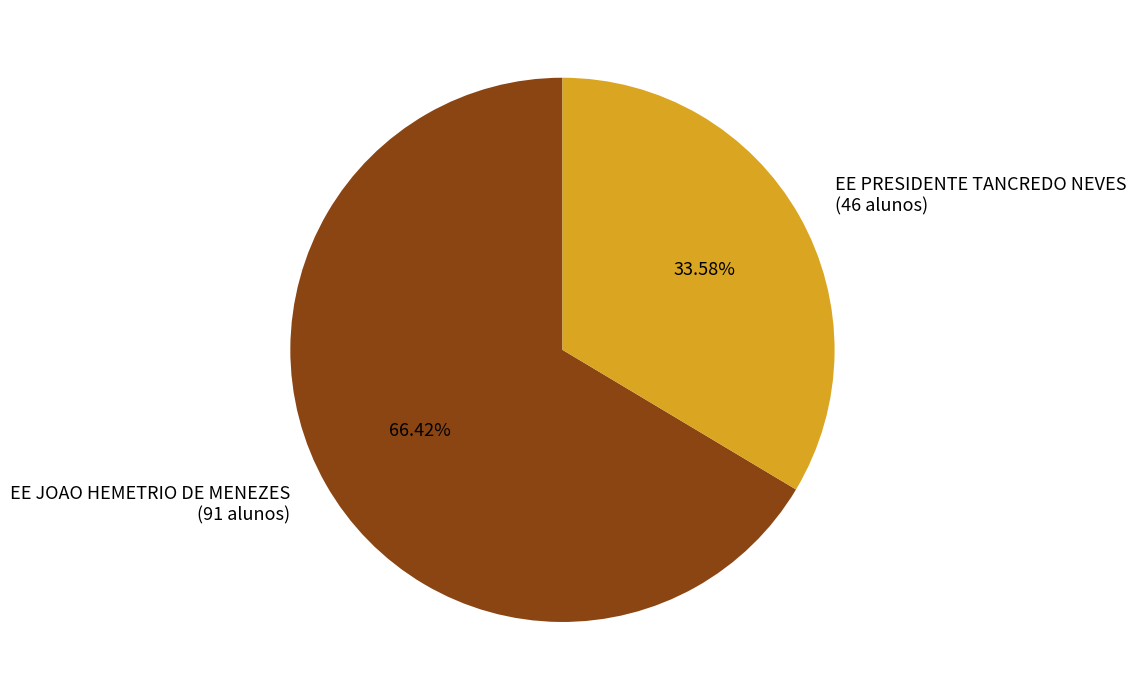

Approximately how many times larger is the value at EE JOAO HEMETRIO DE MENEZES compared to EE PRESIDENTE TANCREDO NEVES?

2.0